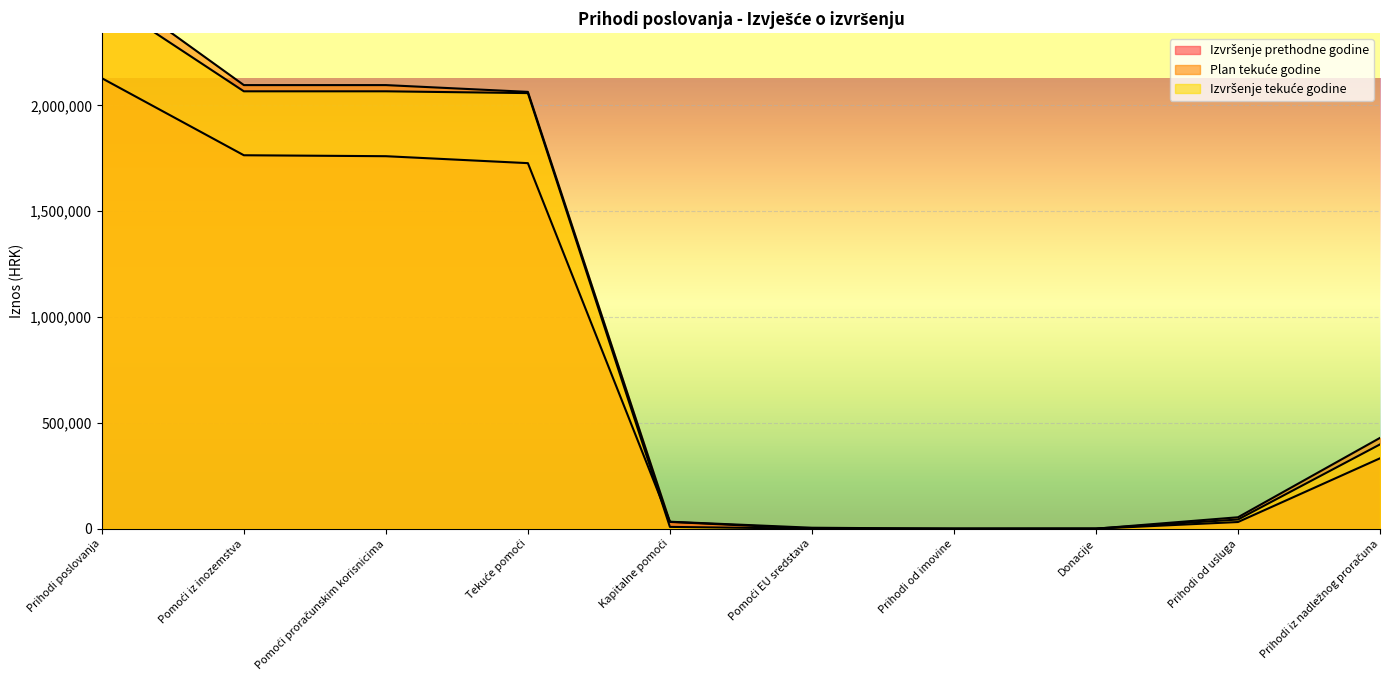

What is the difference between the second highest and minimum values in the Plan tekuće godine series?

2095698.0